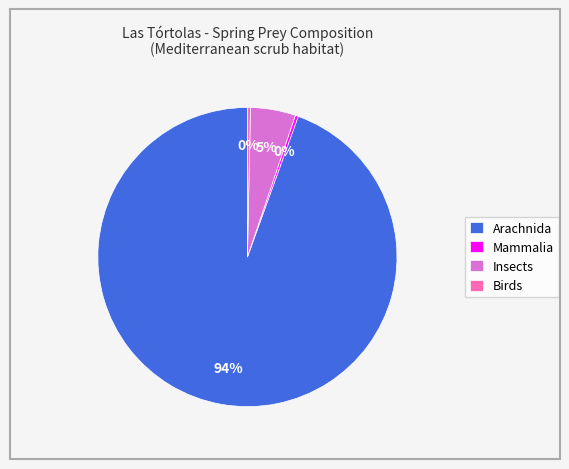

How many slices are in this pie chart?

4